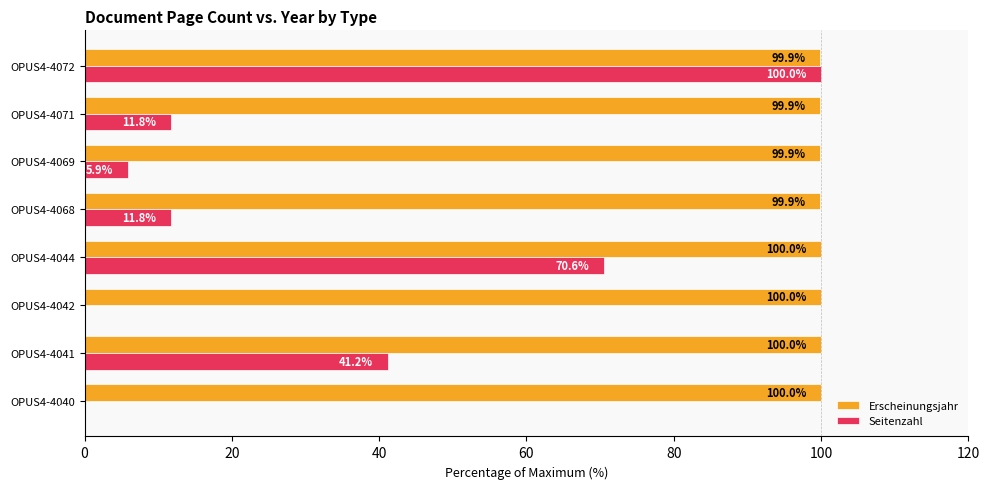

How many positive values does the Seitenzahl series have?

6